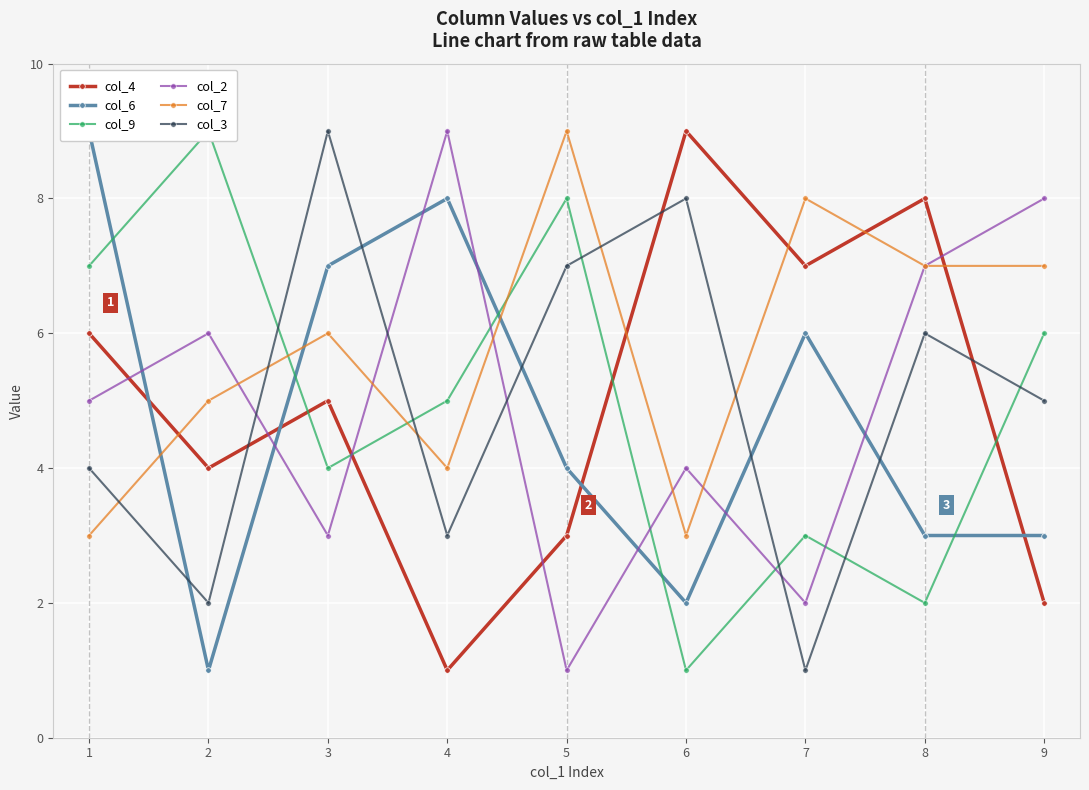

Count the col_7 values in the range 4 to 7.

5